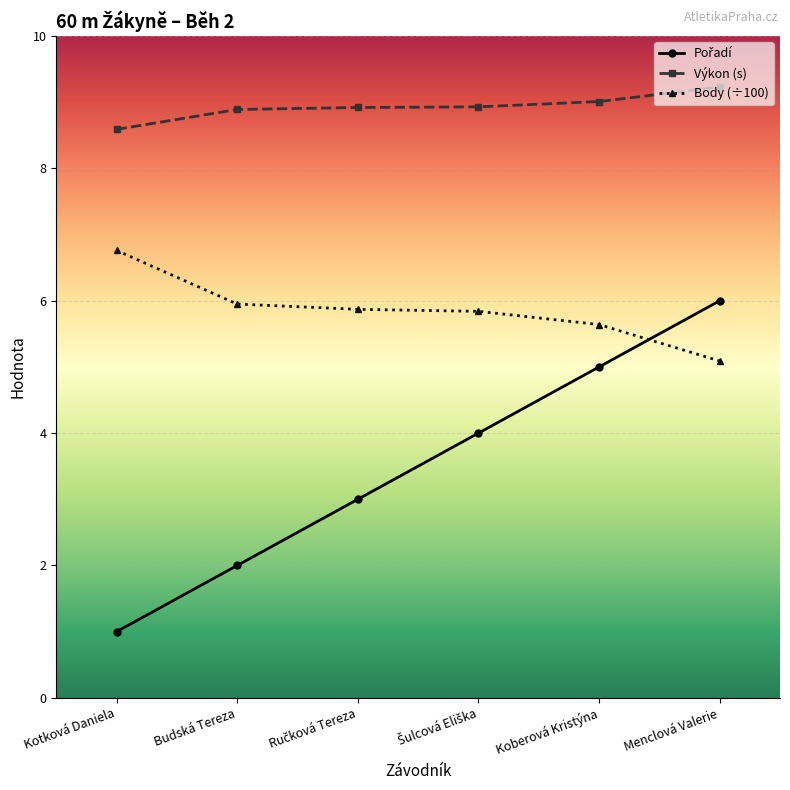

What is the difference between the maximum and second lowest values in the Výkon (s) series?

0.3